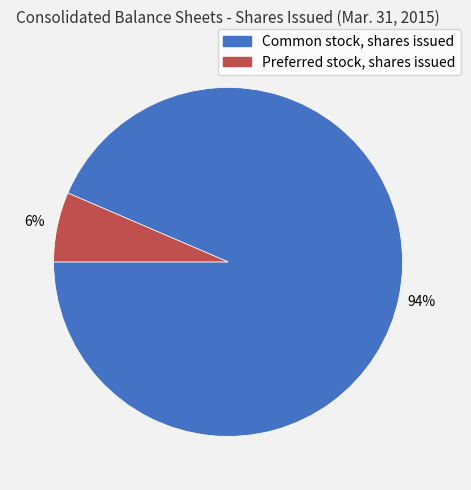

Which has a higher value, Preferred stock, shares issued or Common stock, shares issued?

Common stock, shares issued